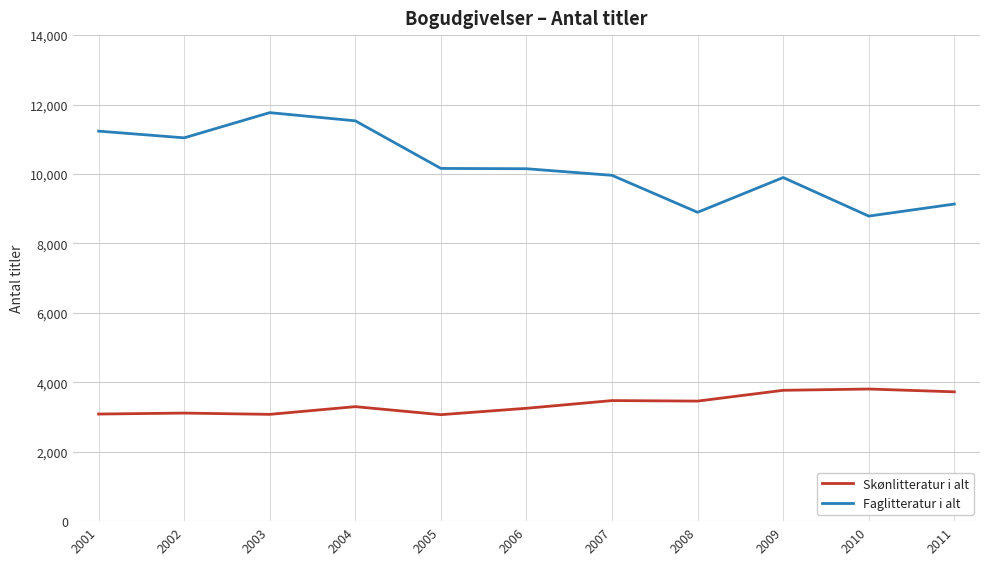

Is the value of Faglitteratur i alt at 2011 greater than the value of Skønlitteratur i alt at 2006?

Yes